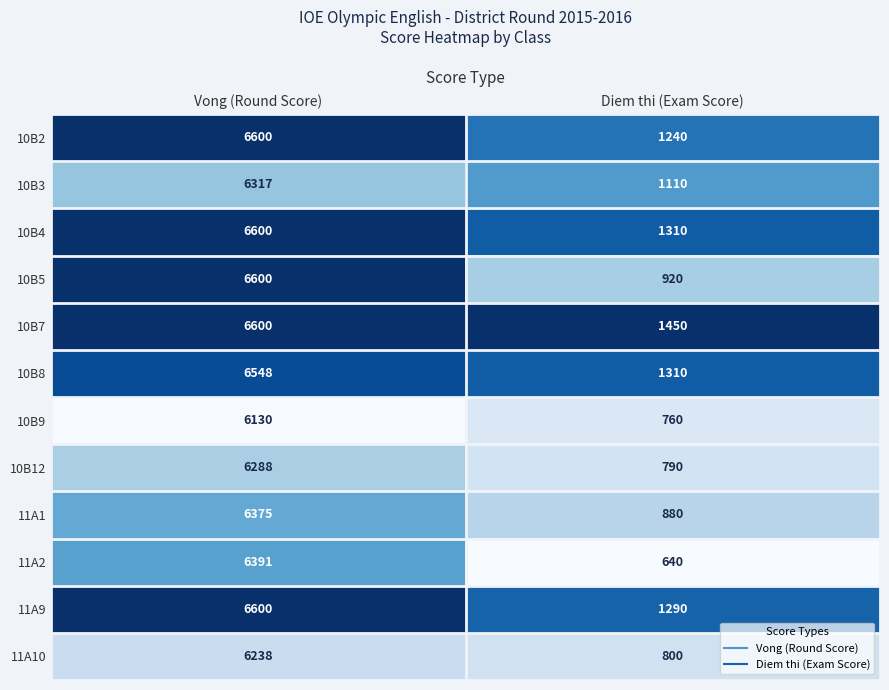

What is the difference between the maximum and minimum values in the 11A1 series?

5495